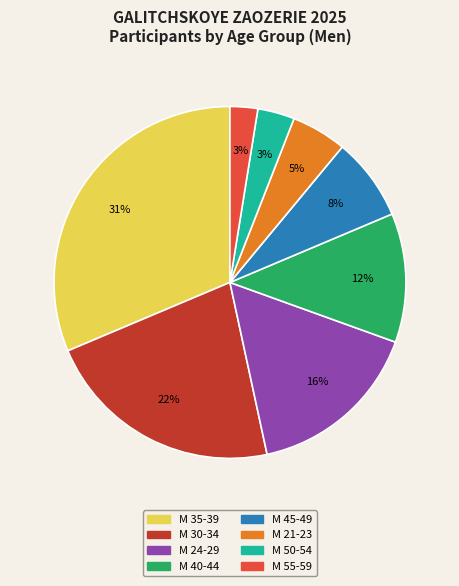

Does М 45-49 account for over 50% of the chart?

No